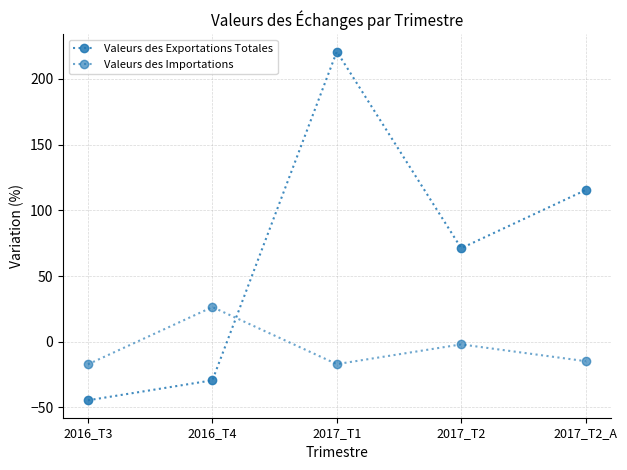

Which category has the lowest value across all series?

2016_T3